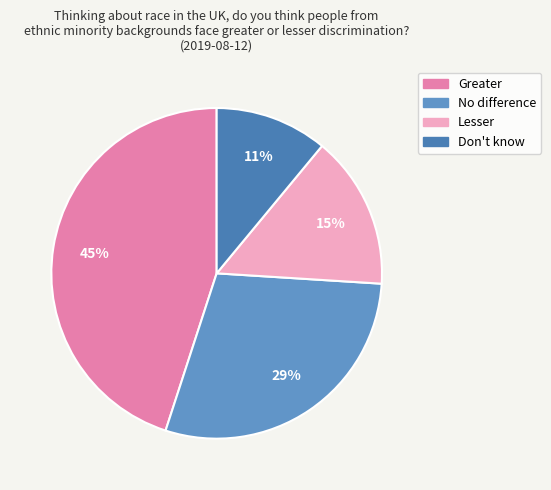

True or false: Greater accounts for 45% of the total.

True